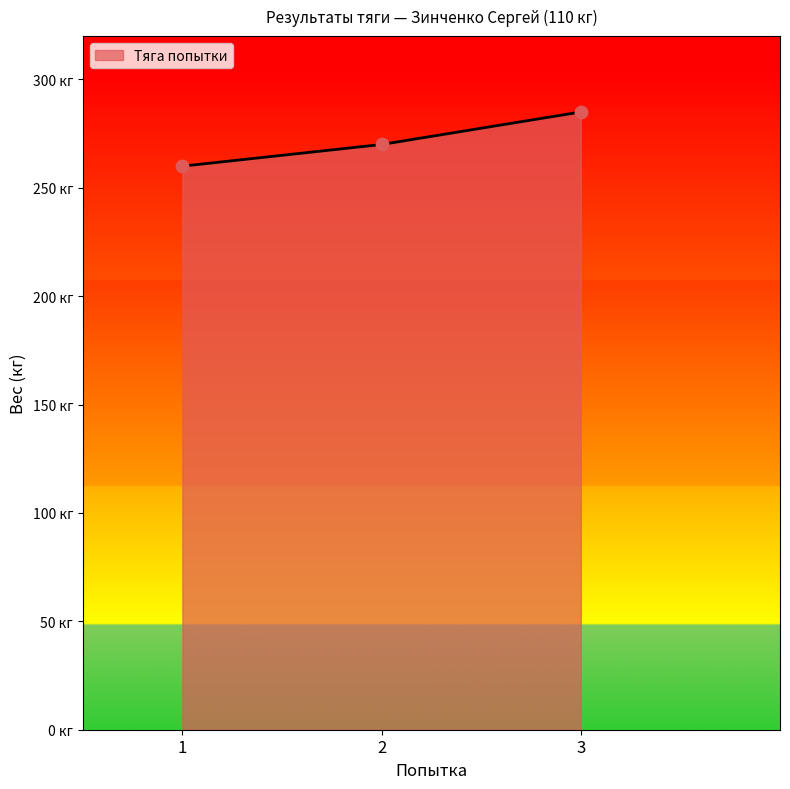

Approximately how many times larger is the value at 3 compared to 1?

1.1